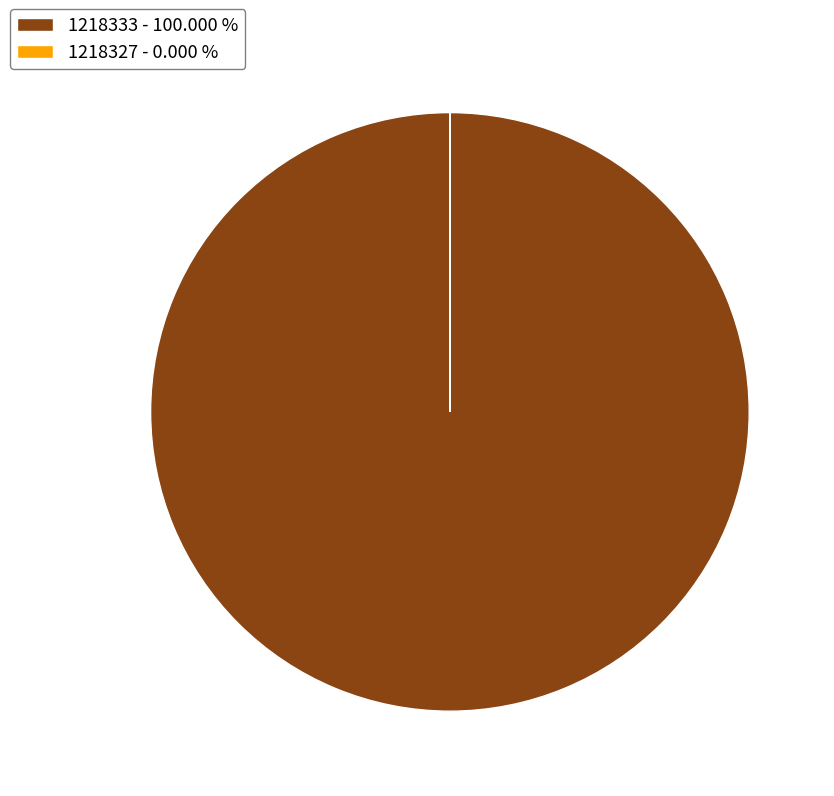

What is the largest slice in the pie chart?

1218333